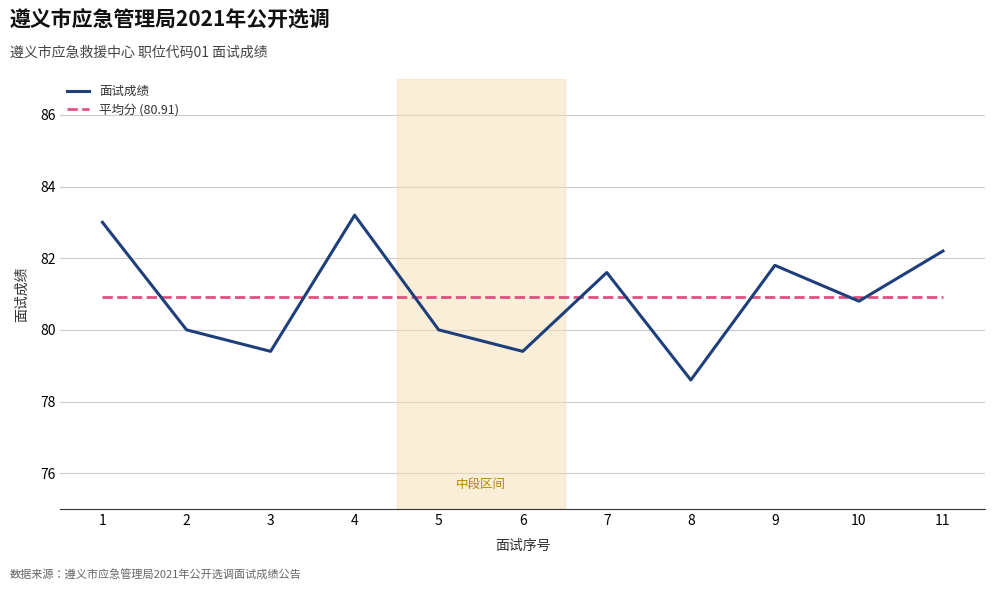

Which series changed the most between 2 and 7?

面试成绩